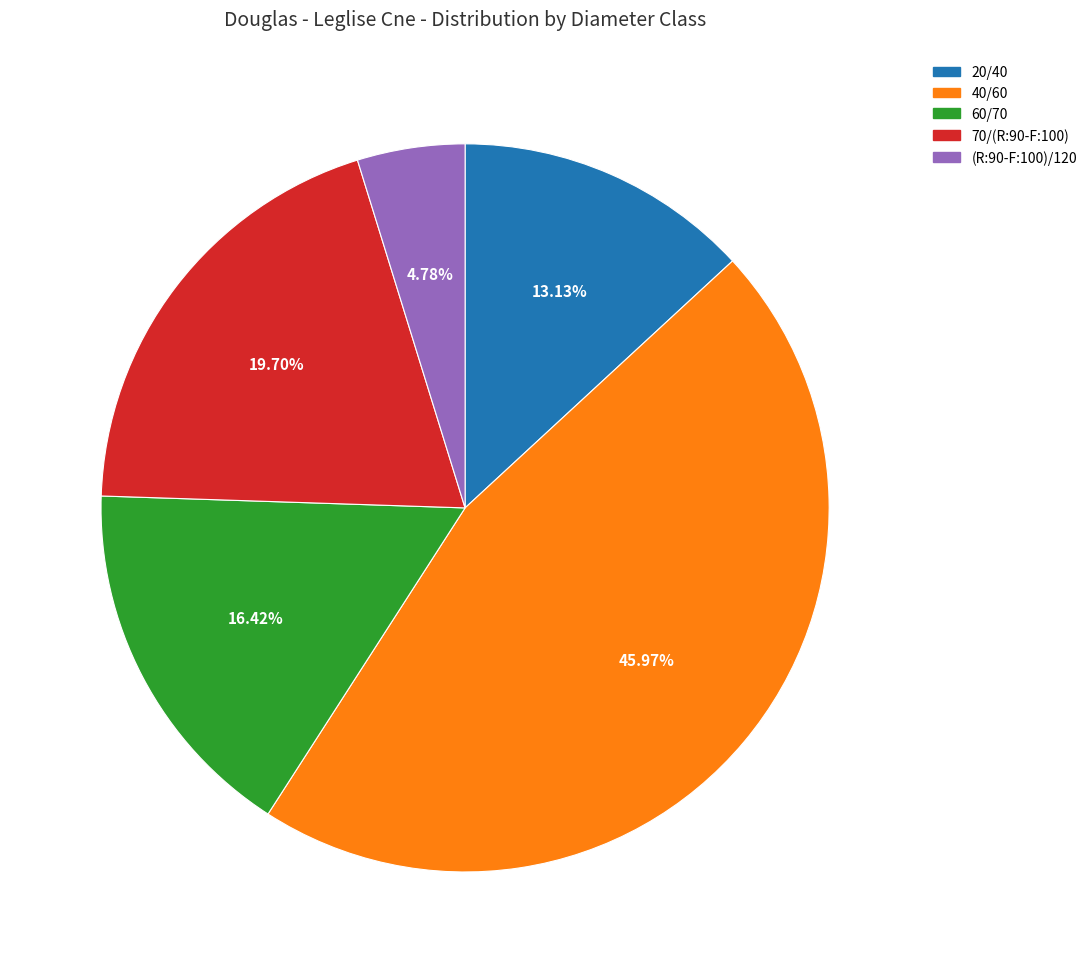

Does 20/40 account for over 50% of the chart?

No